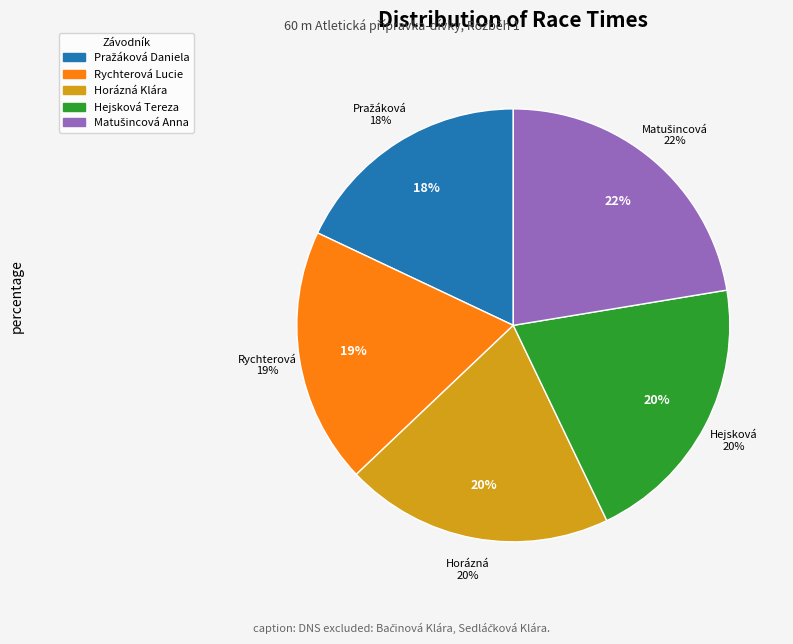

To the nearest percent, what portion does Horázná Klára represent?

20%